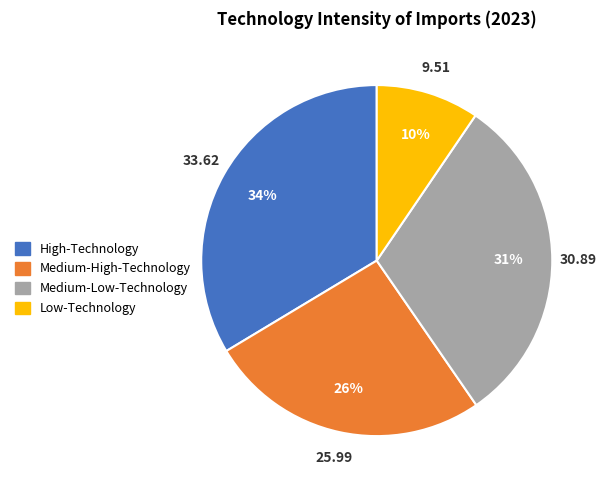

Does any single category account for the majority?

No